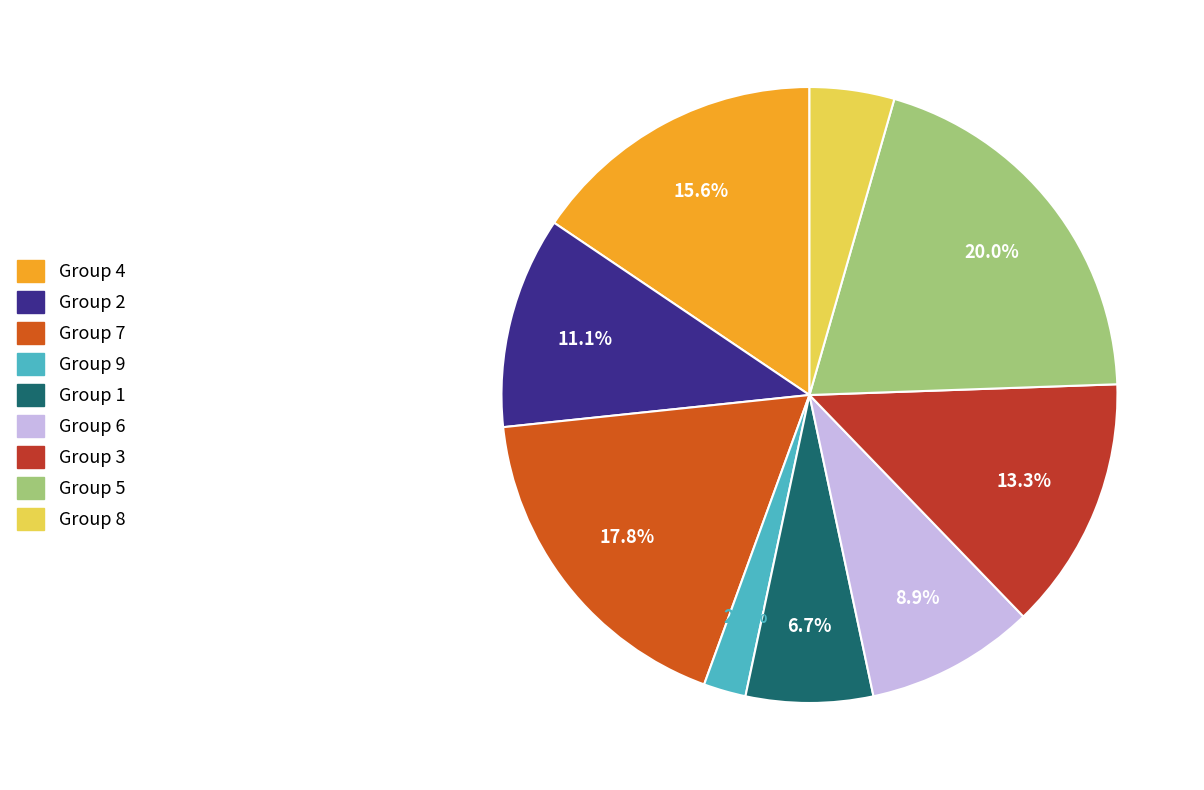

Is there a majority slice in this chart?

No